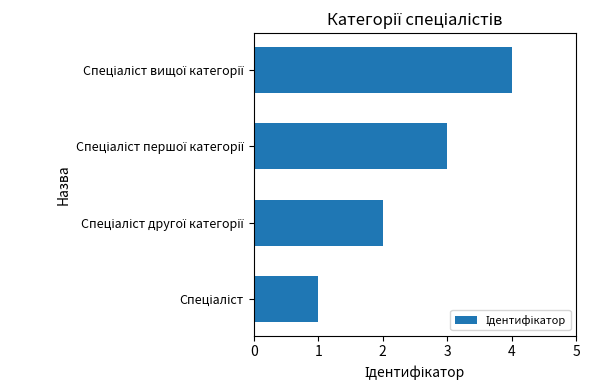

What is the sum of all values?

10